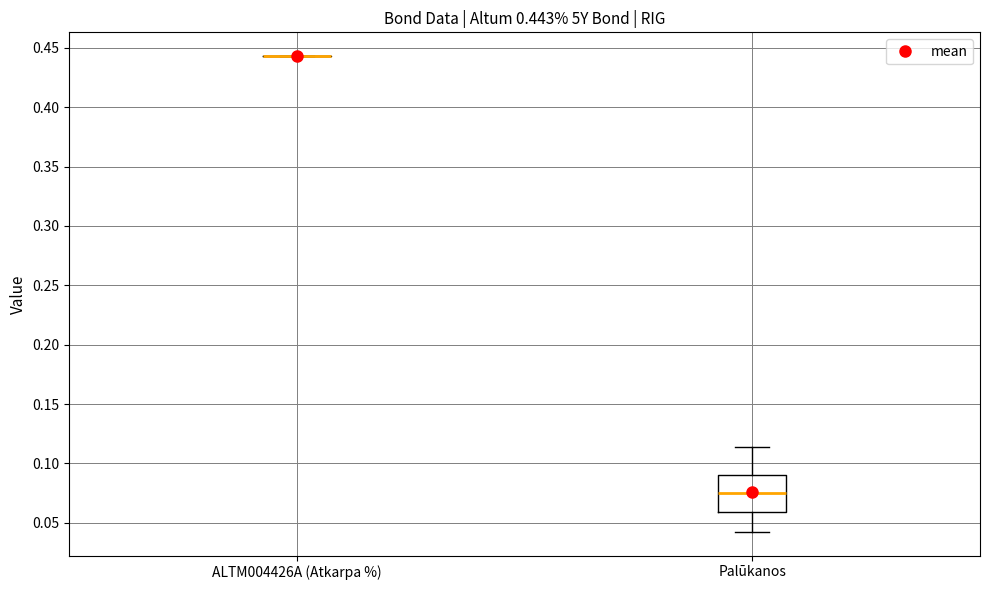

Comparing the boxes themselves (not the whiskers), which one is the tallest?

Palūkanos